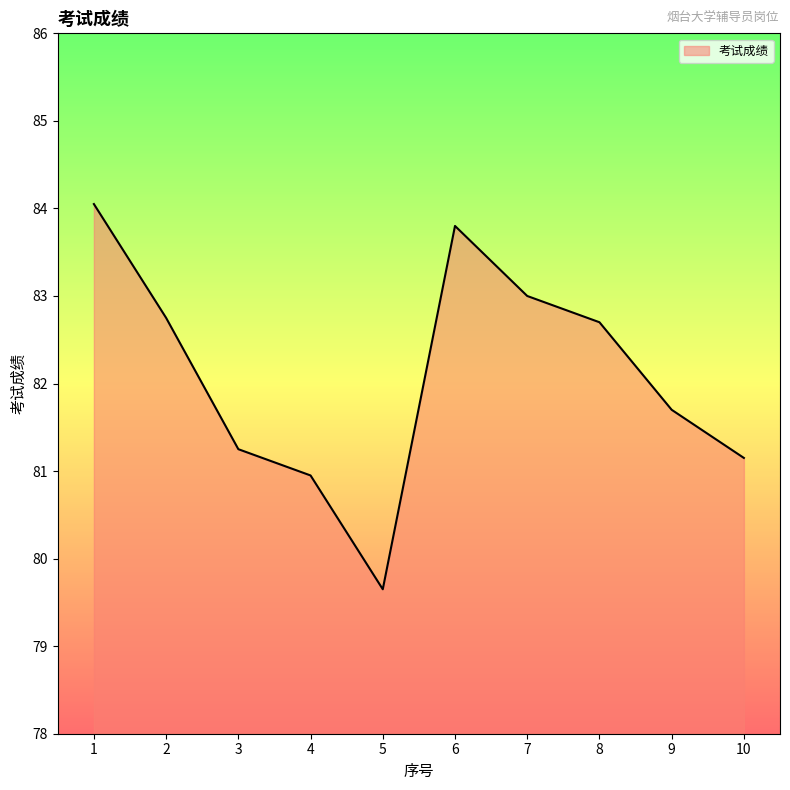

Which has a higher value, 5 or 3?

3